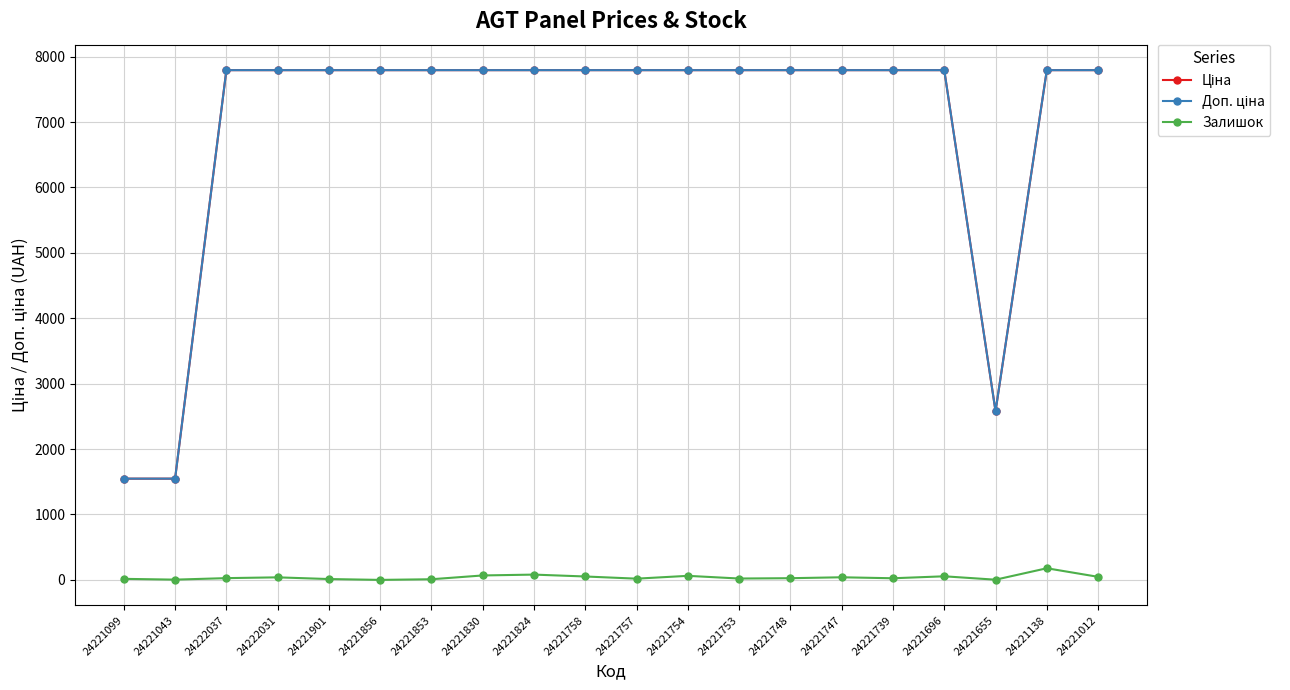

True or false: Залишок has more than 1 interior local peaks.

True